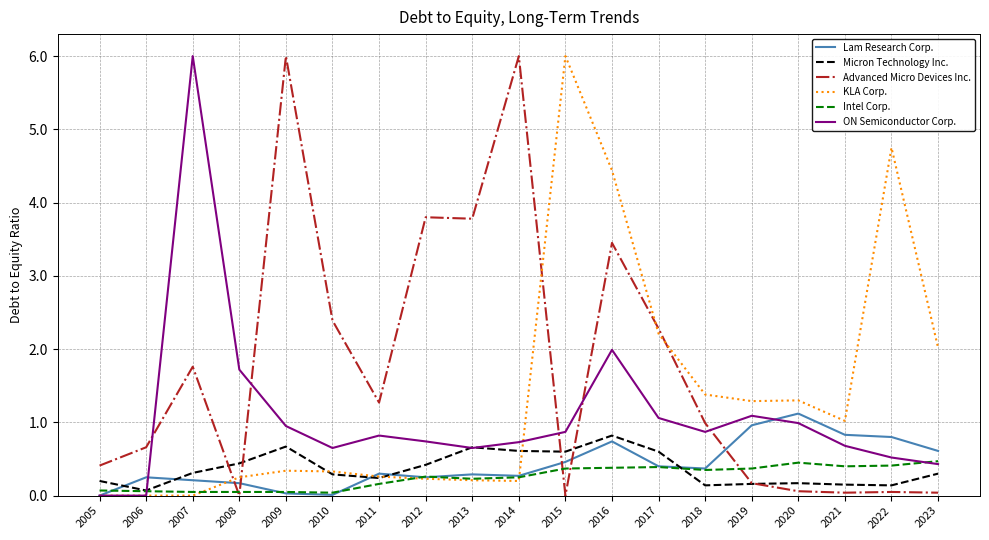

Which series changed the most between 2016 and 2018?

KLA Corp.